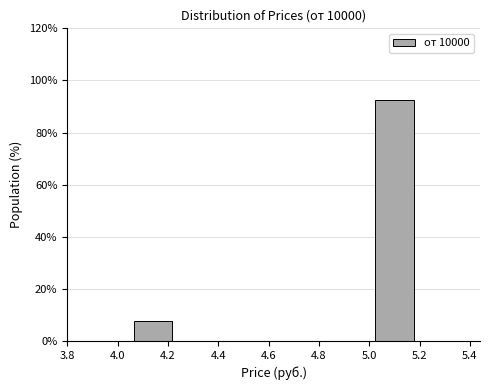

Which range on the x-axis has the tallest bar?

5.02 to 5.18